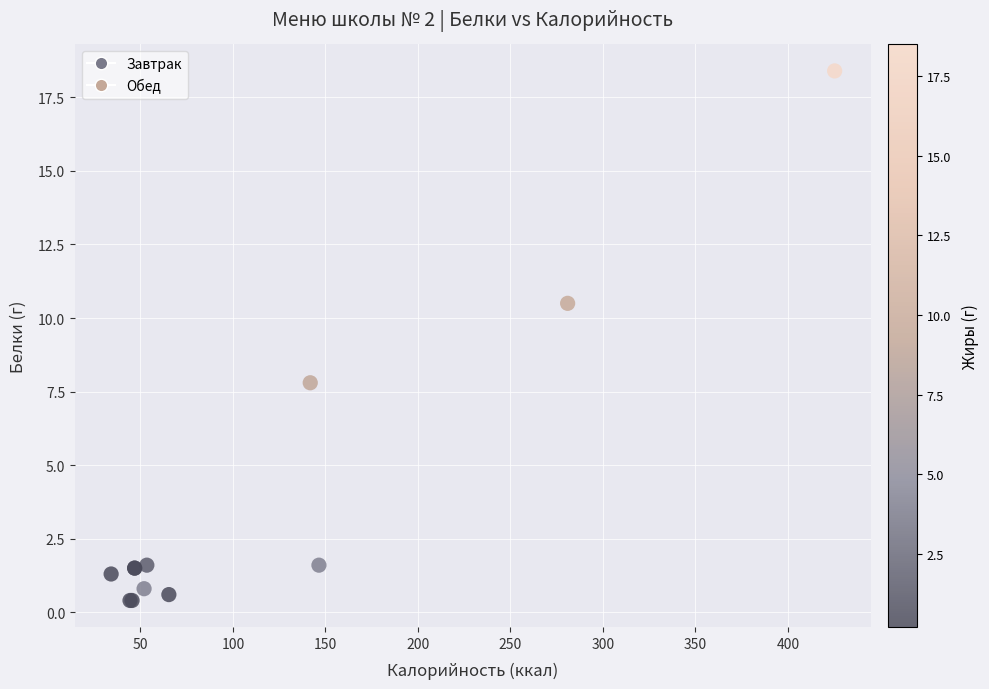

What Y value in the scatter plot is closest to 9?

7.8